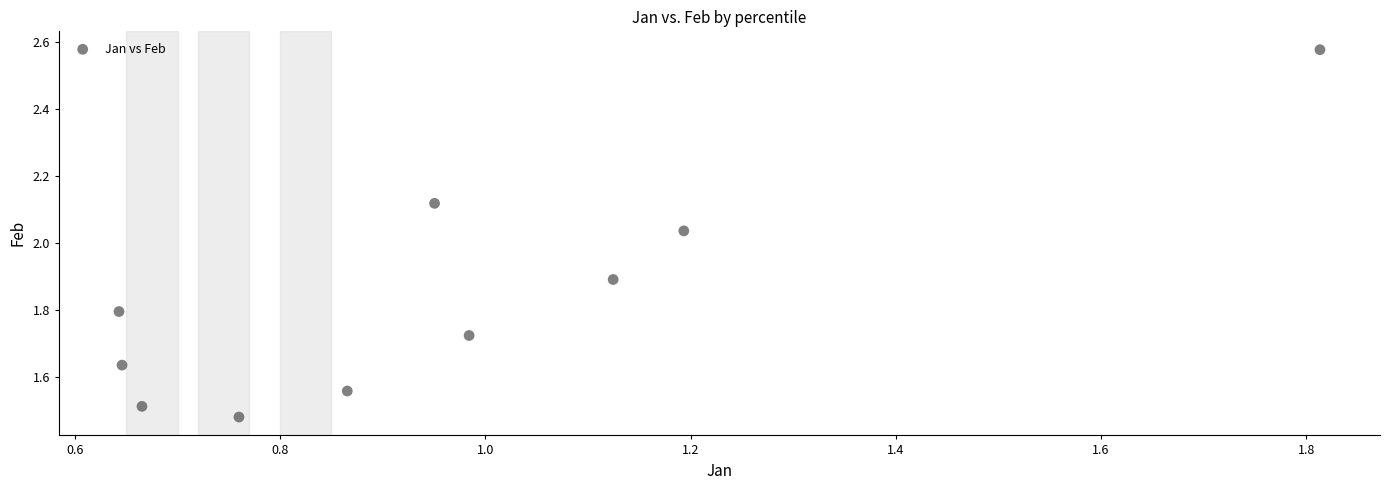

What is the range of Y values (max minus min)?

1.1